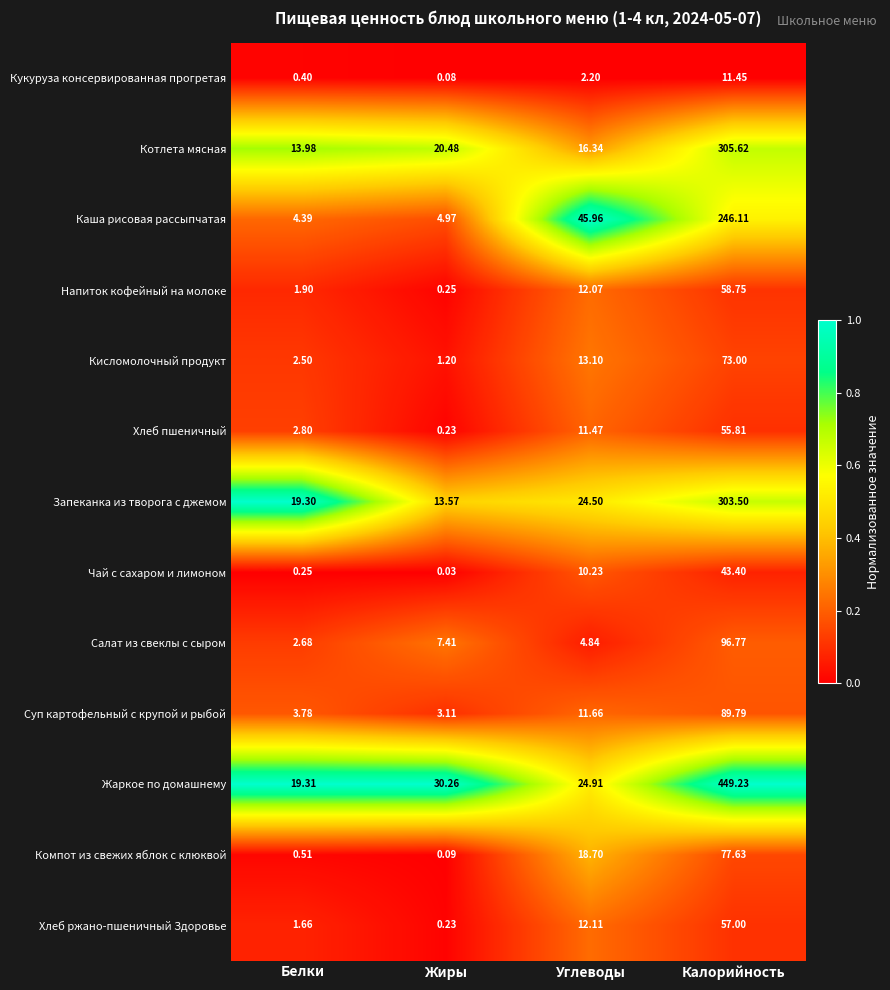

Is the value of Кисломолочный продукт at Калорийность greater than the value of Компот из свежих яблок с клюквой at Белки?

Yes